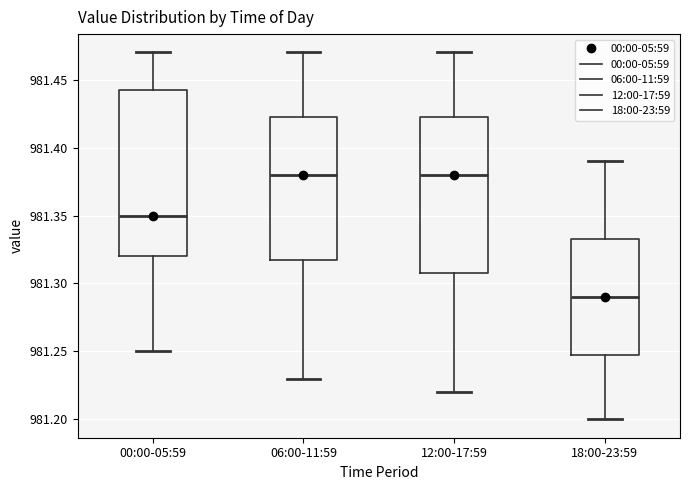

Where is the lower edge of the box for 18:00-23:59 on the y-axis? The values are not printed on the chart, so give them approximately, as read against the axis.

981.250